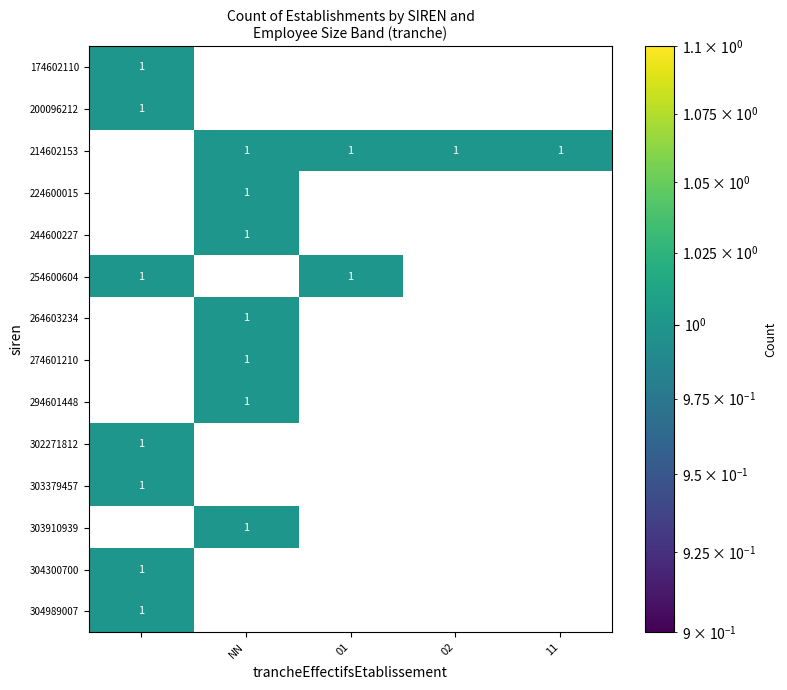

How many positive values does the 11 series have?

1